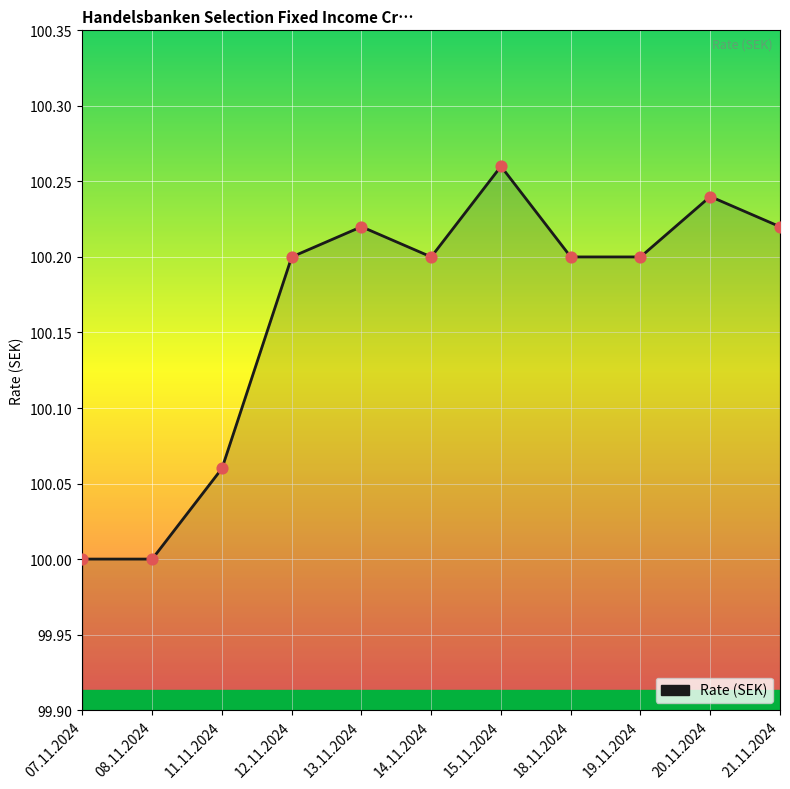

Which has a higher value, 08.11.2024 or 20.11.2024?

20.11.2024